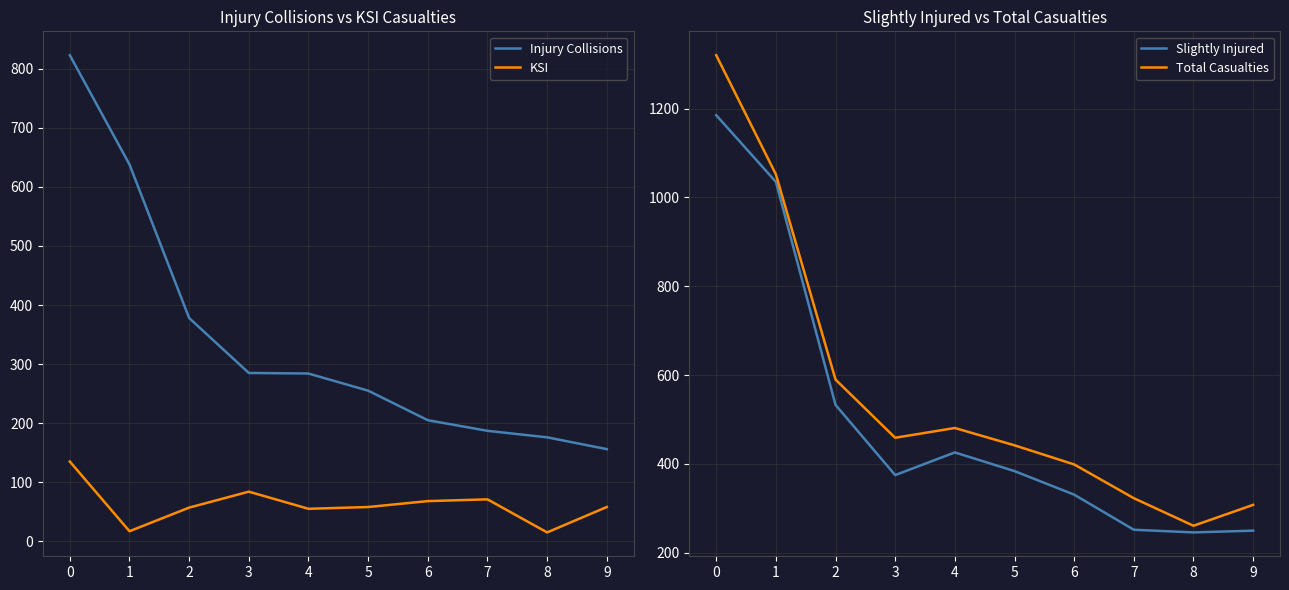

Count the number of categories in the chart.

10